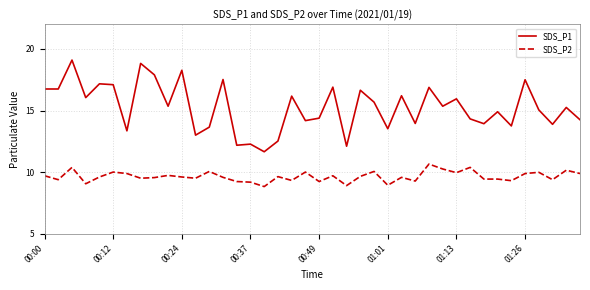

What is the greatest value displayed?

19.1